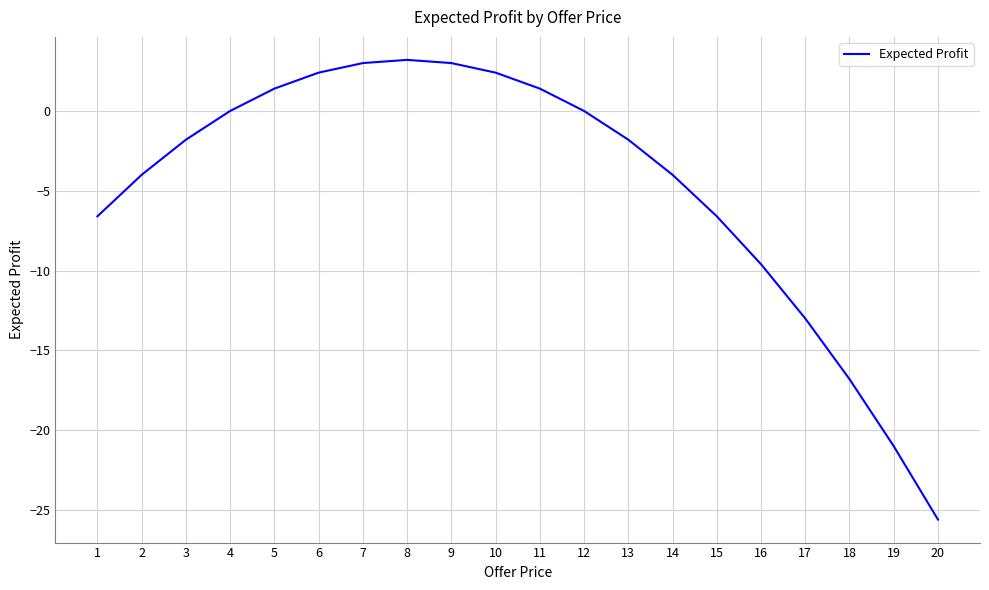

Which has a higher value, 19 or 20?

19